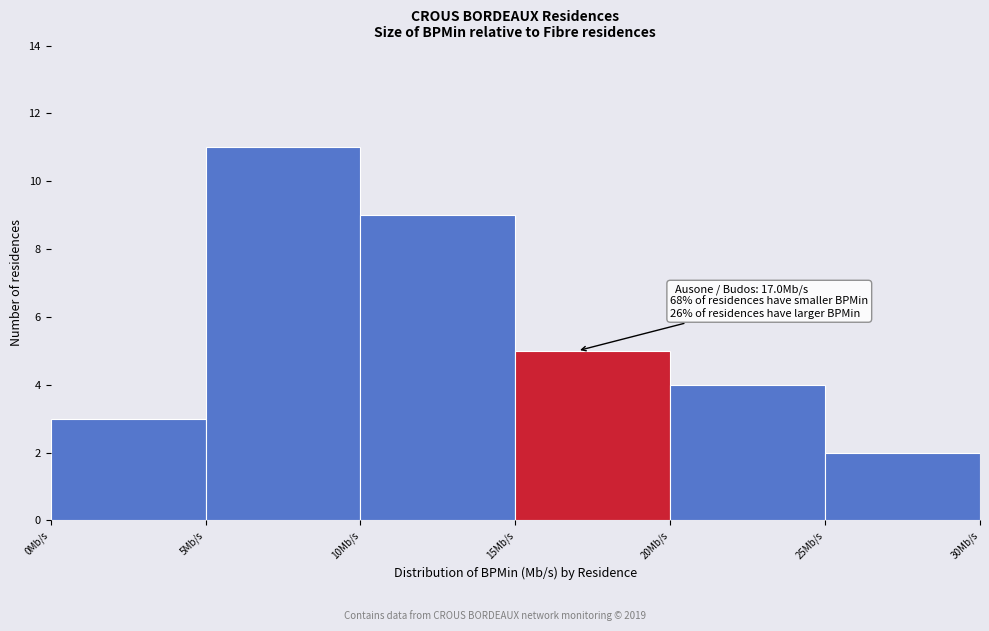

Which range on the x-axis has the tallest bar?

5 to 10